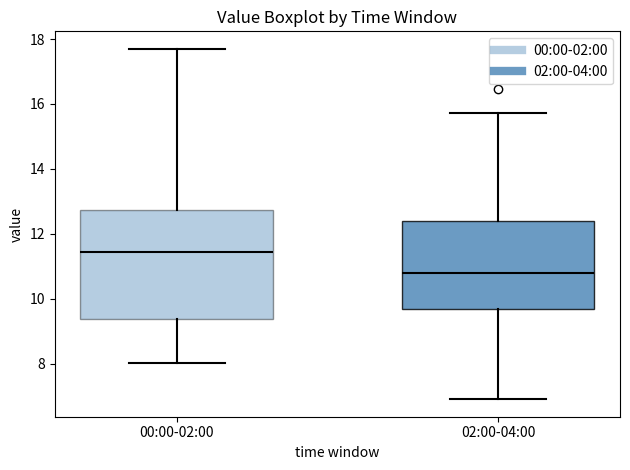

Reading left to right, transcribe this box plot: for each box, give where its median line is, the range the box spans, and where its two whiskers end, as read against the y-axis. The values are not printed on the chart, so give them approximately, as read against the axis.

00:00-02:00: median 11.4, box 9.4 to 12.8, whiskers 8.0 to 17.8
02:00-04:00: median 10.8, box 9.6 to 12.4, whiskers 7.0 to 15.8